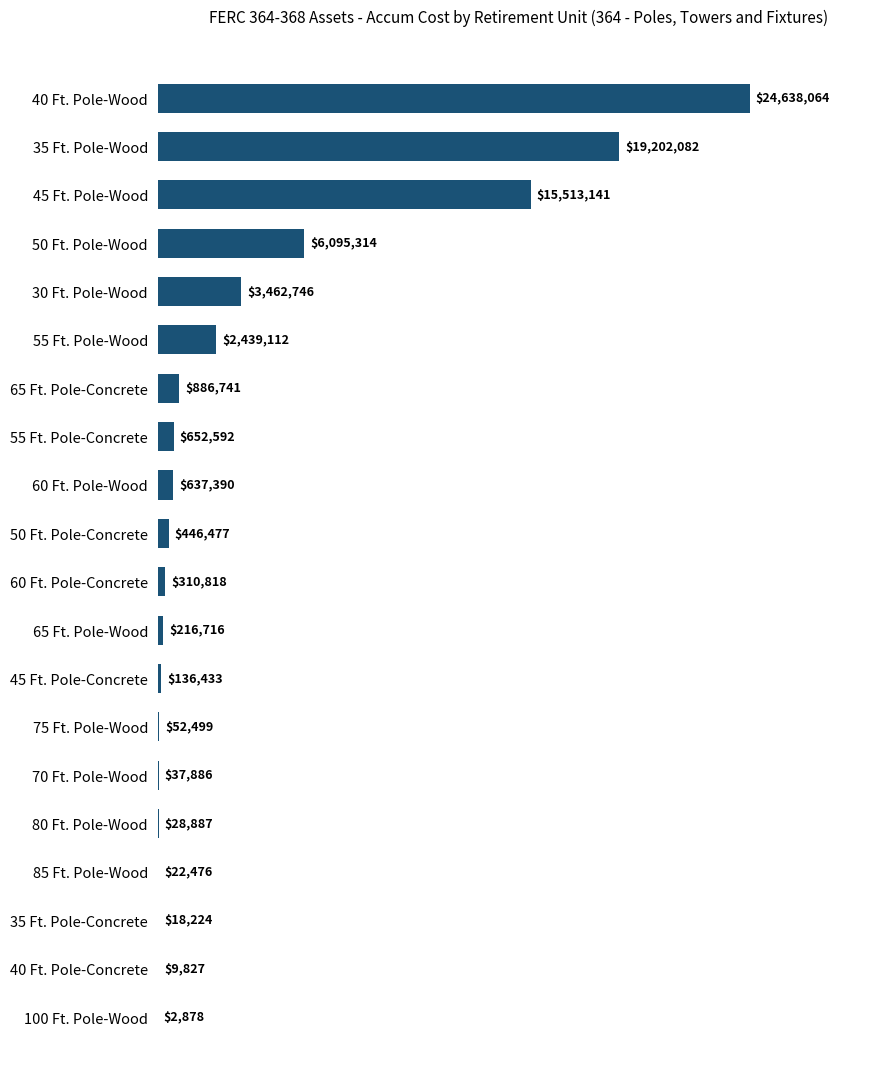

What is the average value?

3740515.2